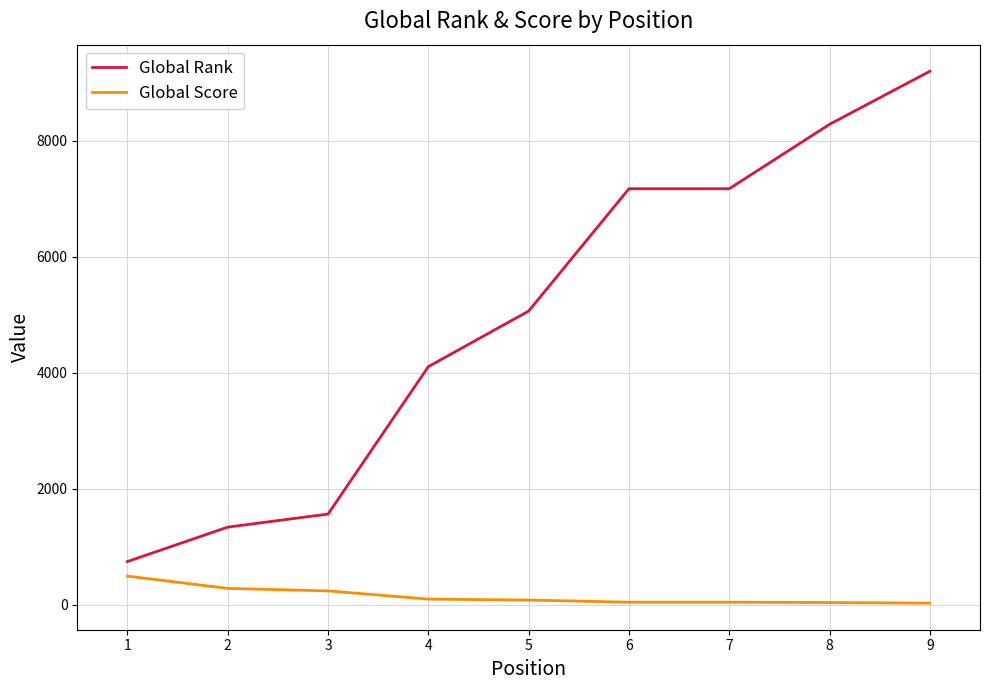

At 5, list the series in order from largest to smallest.

Global Rank, Global Score